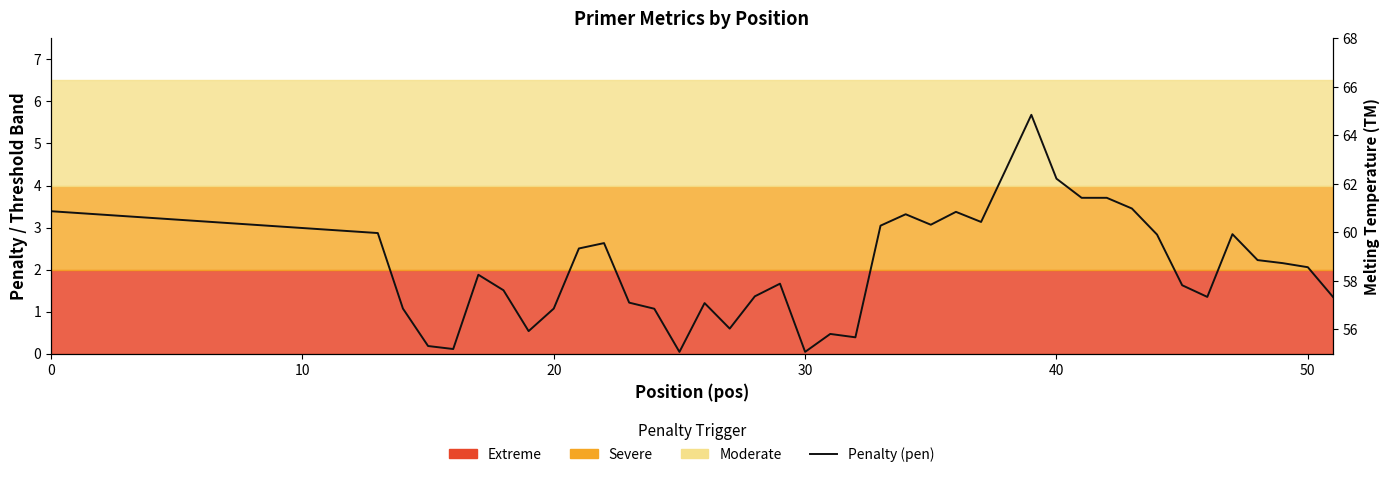

Reading left to right, what are all the values shown in this chart?

3.4	2.9	1.1	0.2	0.1	1.9	1.5	0.5	1.1	2.5	2.6	1.2	1.1	0.0	1.2	0.6	1.4	1.7	0.0	0.5	0.4	3.0	3.3	3.1	3.4	3.1	4.4	5.7	4.2	3.7	3.7	3.5	2.8	1.6	1.3	2.8	2.2	2.2	2.1	1.3